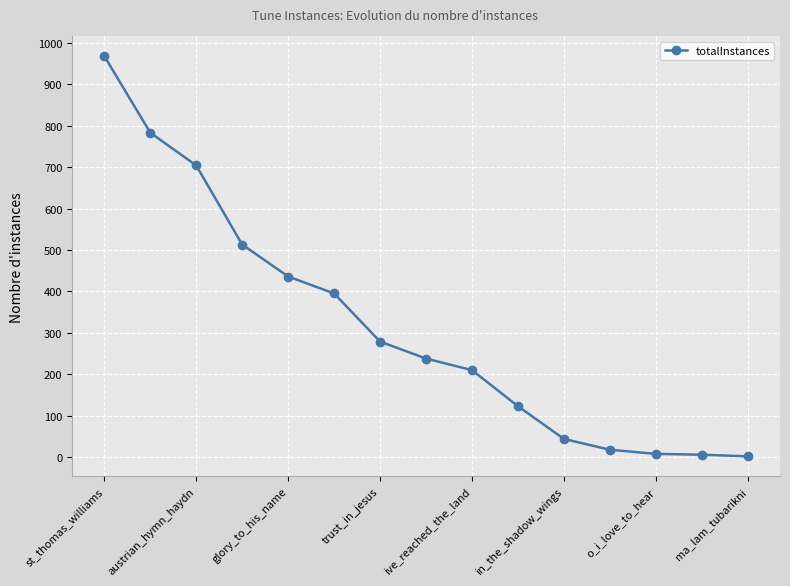

What is the difference between the second highest and minimum values?

781